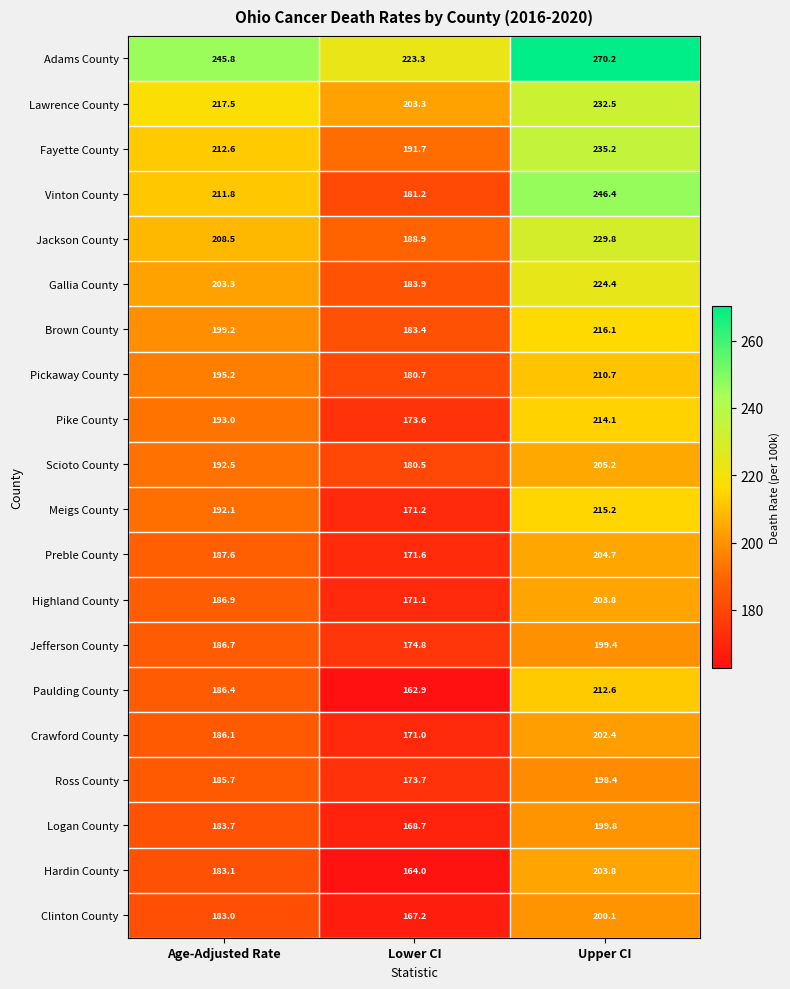

Read the Jackson County value at Upper CI.

229.8